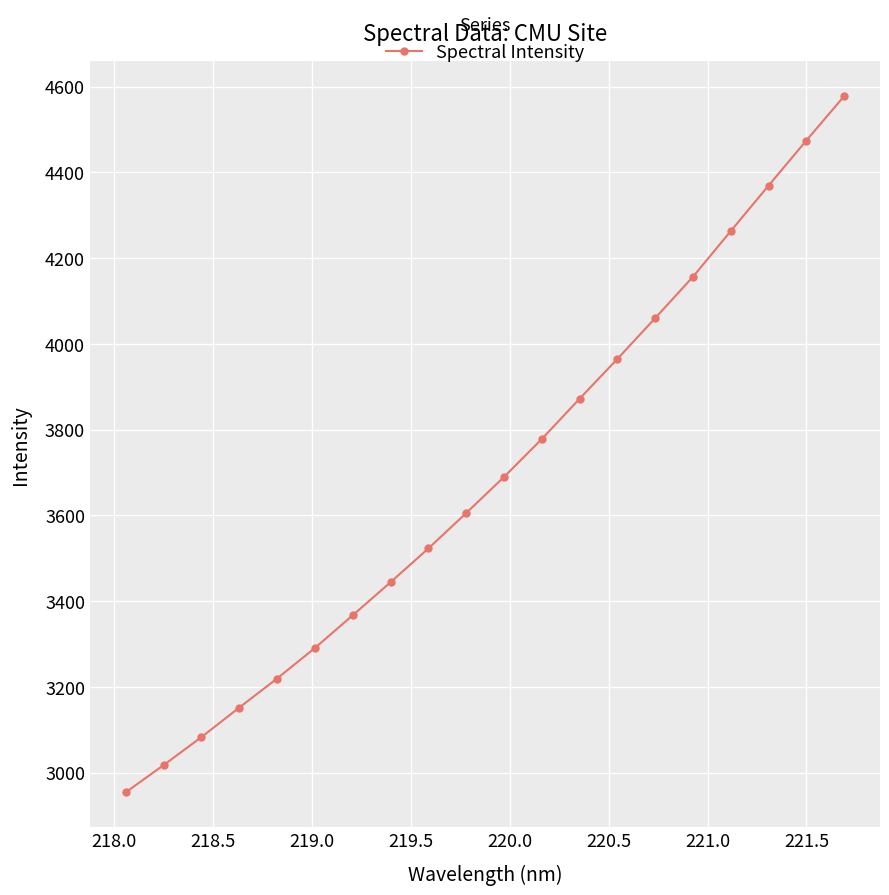

Reading left to right, list all the values displayed in this chart.

2954.0	3017.4	3082.8	3151.7	3219.4	3290.6	3367.0	3444.0	3522.8	3605.4	3689.5	3778.0	3872.0	3964.9	4060.1	4156.5	4263.2	4369.1	4474.3	4577.7